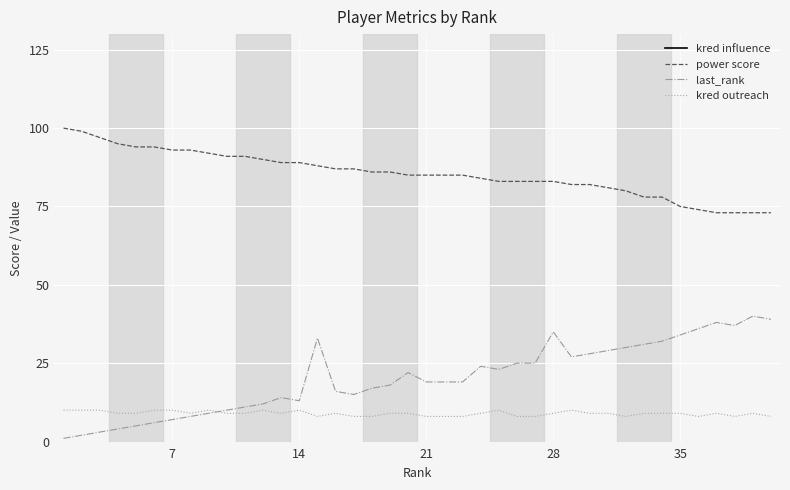

True or false: kred outreach has more than 1 points higher than both neighbors.

True